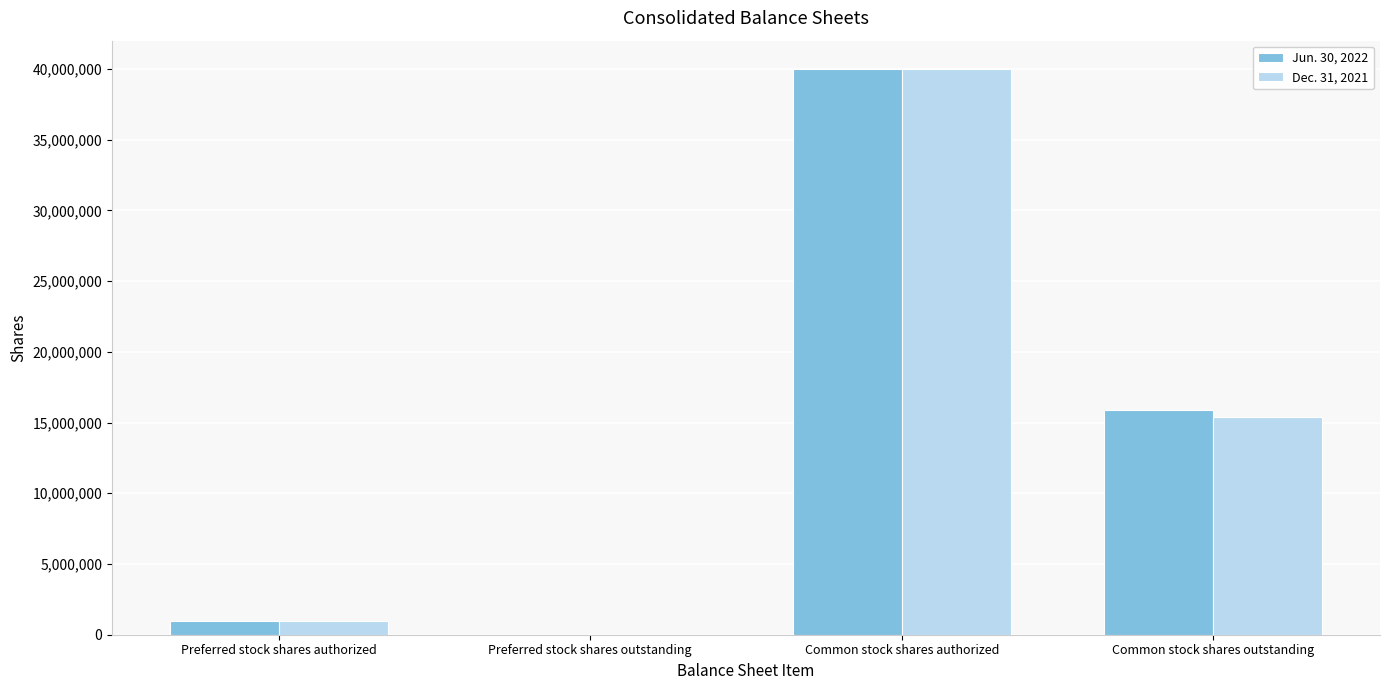

The value of Jun. 30, 2022 at Preferred stock shares outstanding is 20968444. True or false?

False